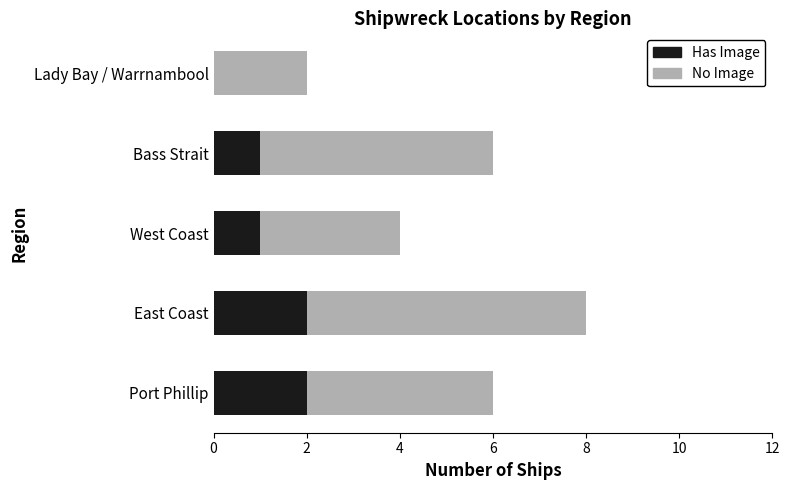

At which category is the sum across all series the highest?

East Coast